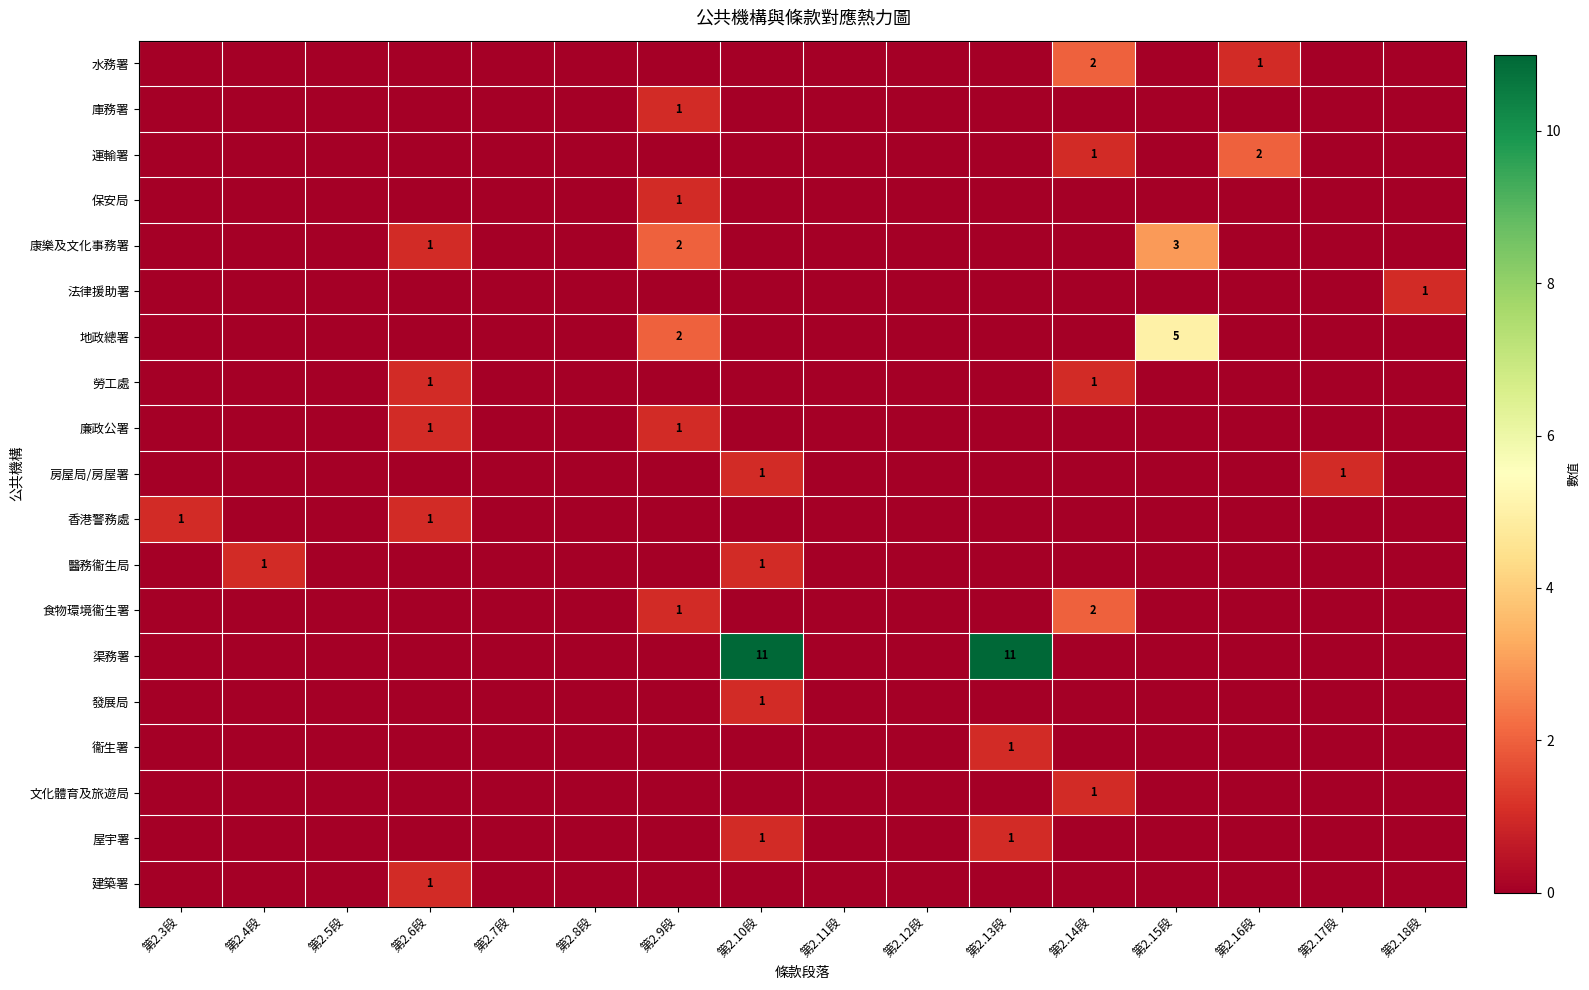

At which label is 屋宇署 closest to 0?

第2.3段